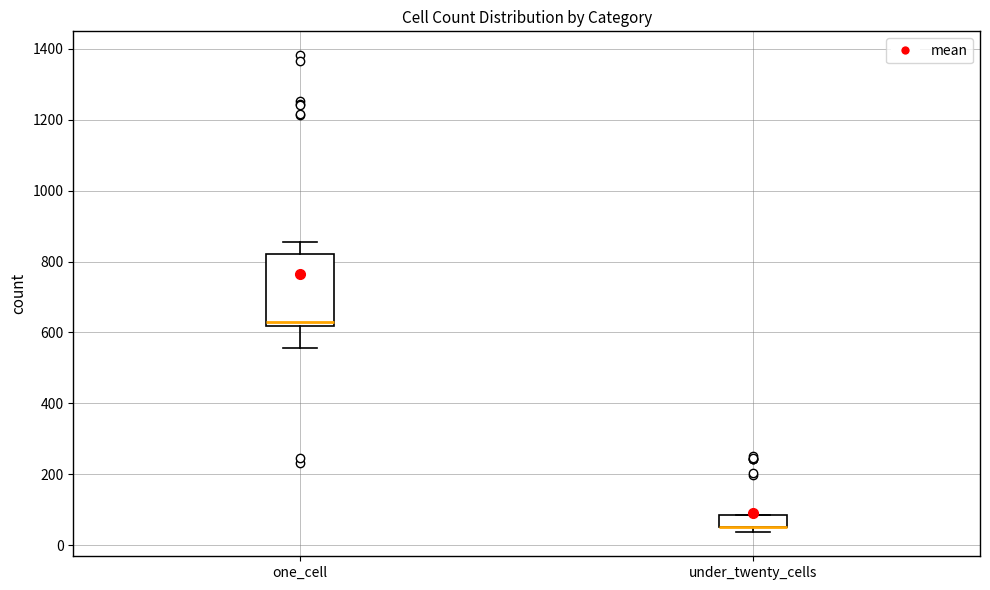

Reading left to right, read every box against the y-axis: the position of its median line, the range the box covers, and the ends of its whiskers. The values are not printed on the chart, so give them approximately, as read against the axis.

one_cell: median 620 (just above the box's lower edge), box 620 to 820, whiskers 560 to 860
under_twenty_cells: median 60 (drawn on the box's lower edge), box 60 to 80, whiskers 40 to 80